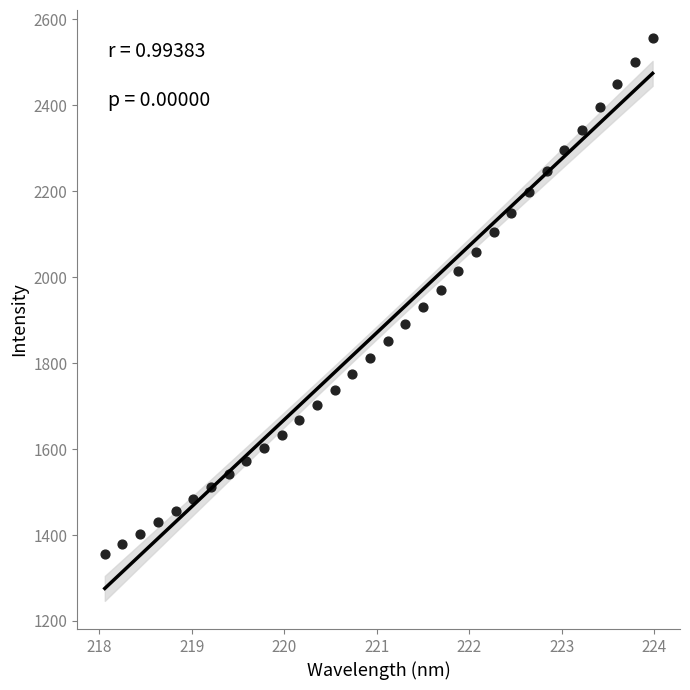

What is the range of X values (max minus min)?

5.9